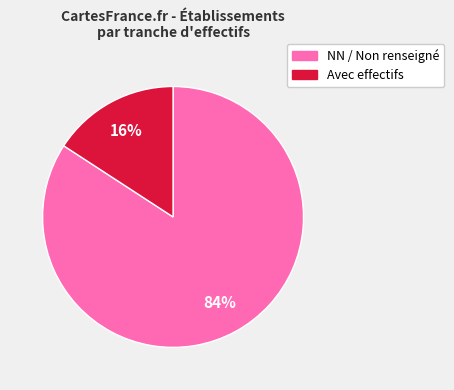

Is there any slice that represents more than half of the pie?

Yes